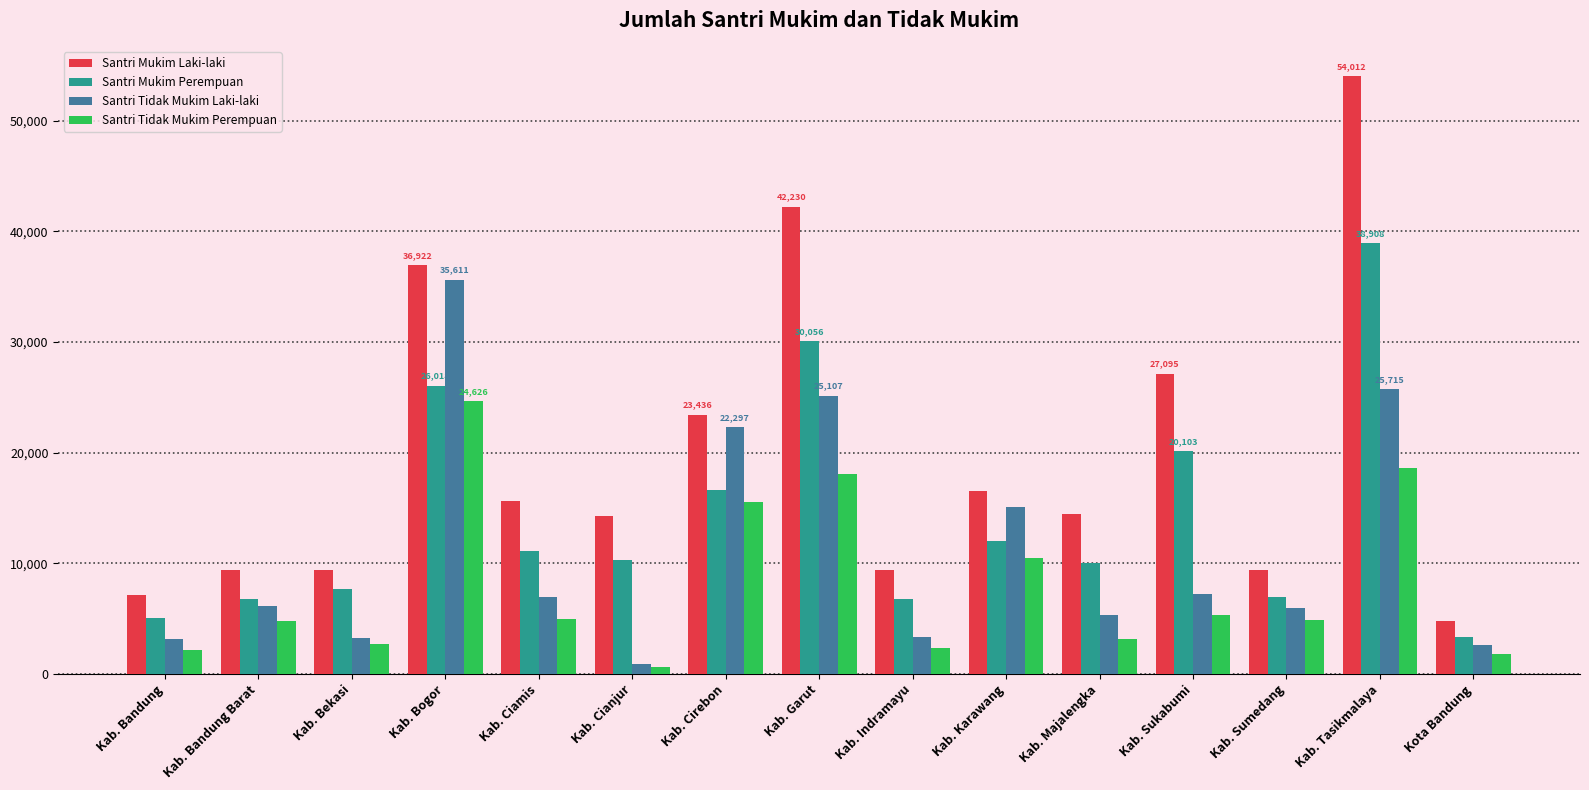

What is the maximum value shown in the chart?

54012